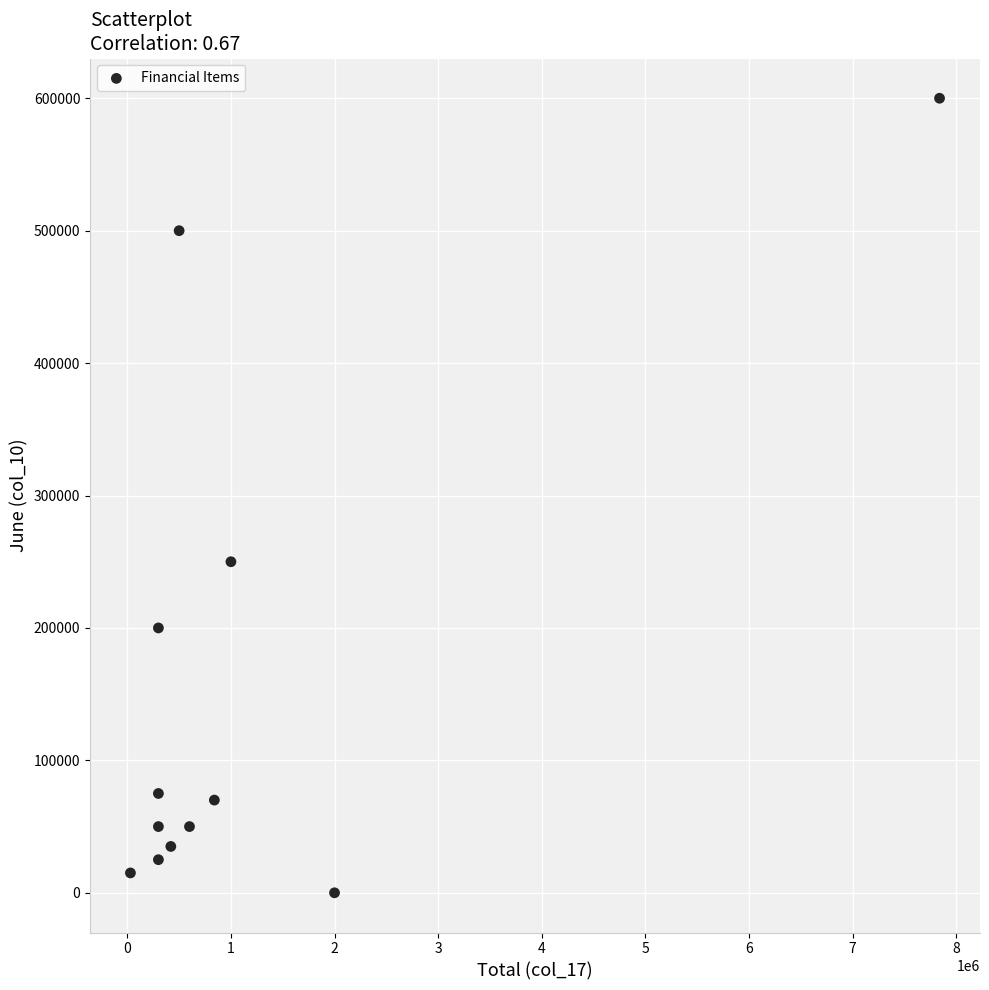

What is the range of X values (max minus min)?

7810000.0